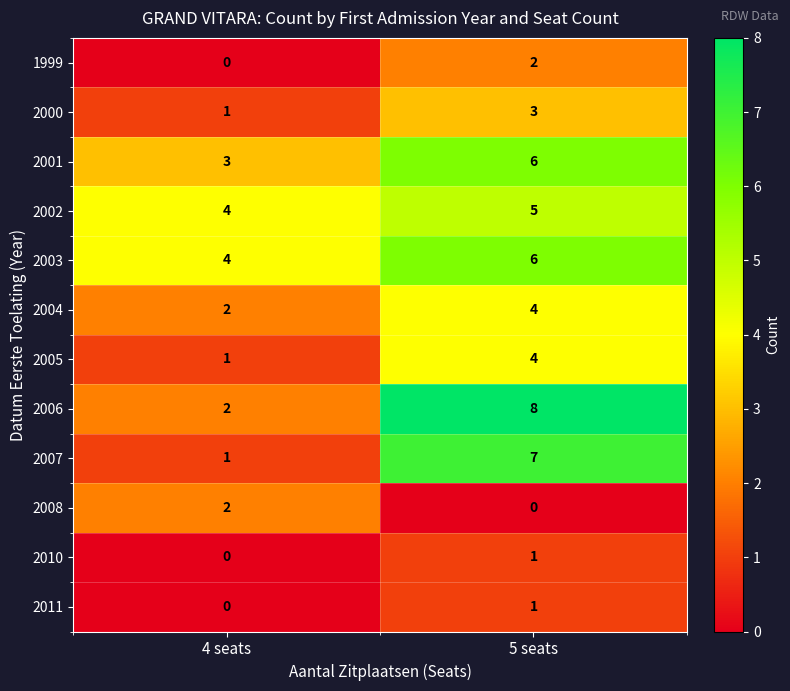

What is the difference between the maximum and minimum values in the 2005 series?

3